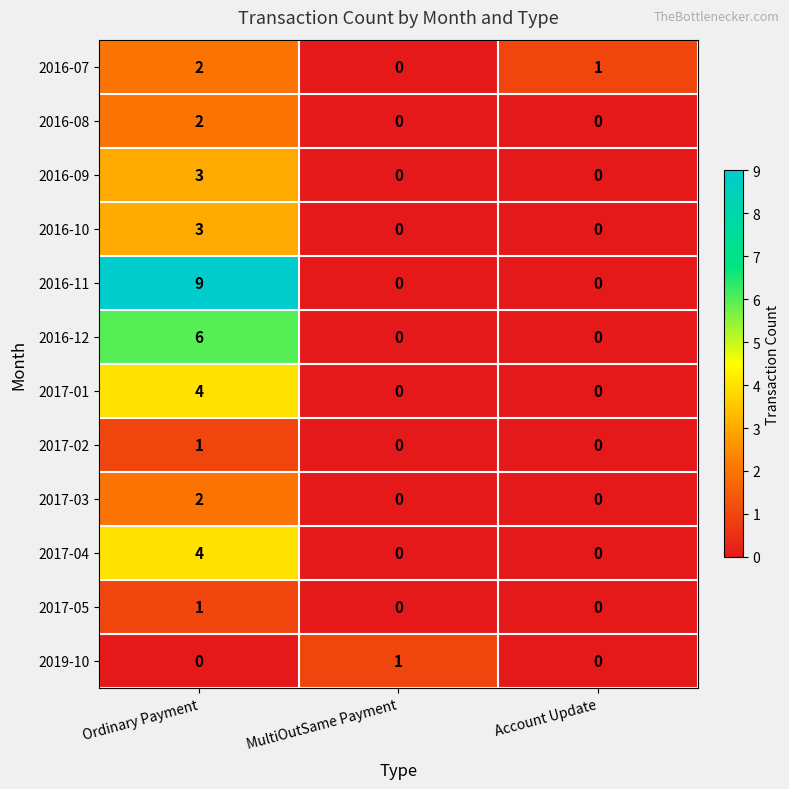

At which category does the chart reach its peak across all series?

Ordinary Payment